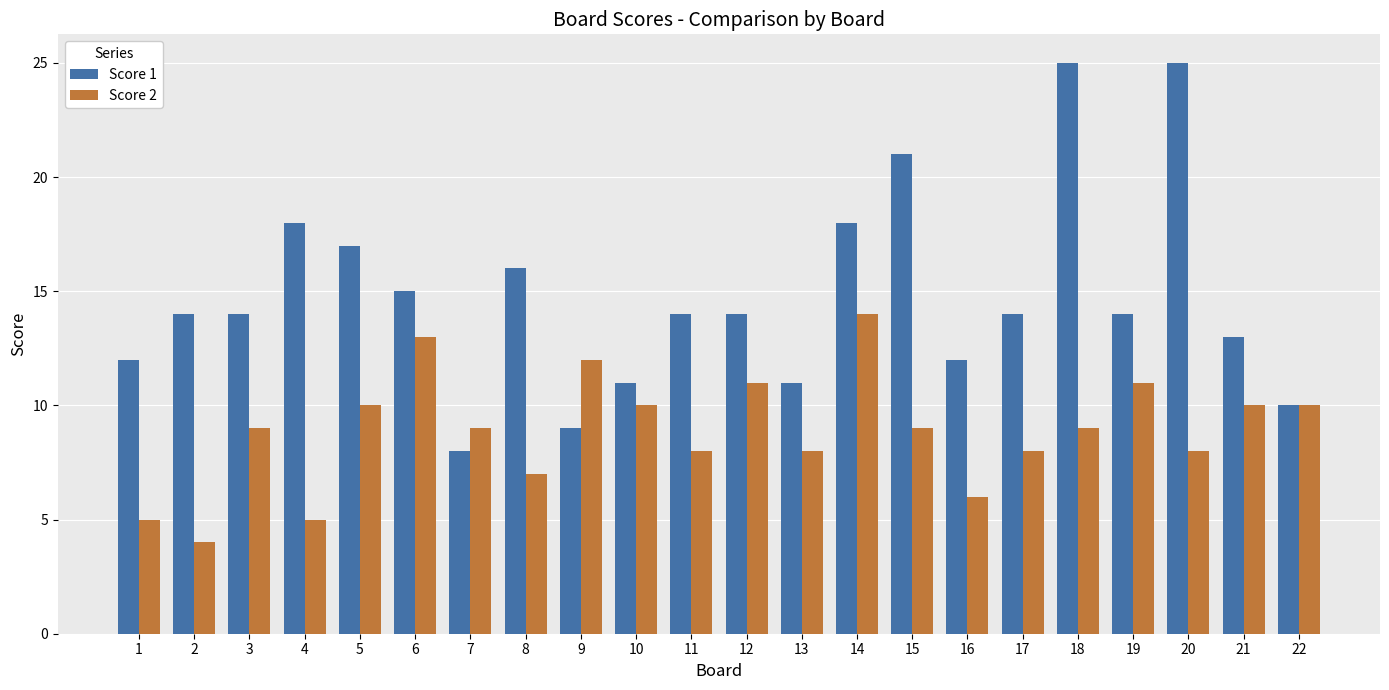

How many categories are shown in the chart?

22